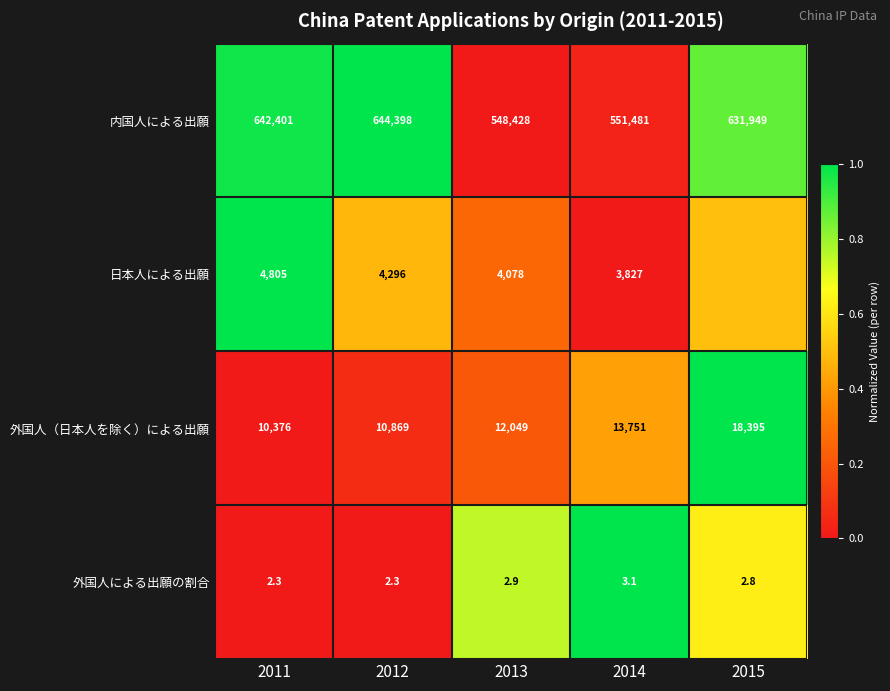

Which series changed the most between 2012 and 2013?

内国人による出願